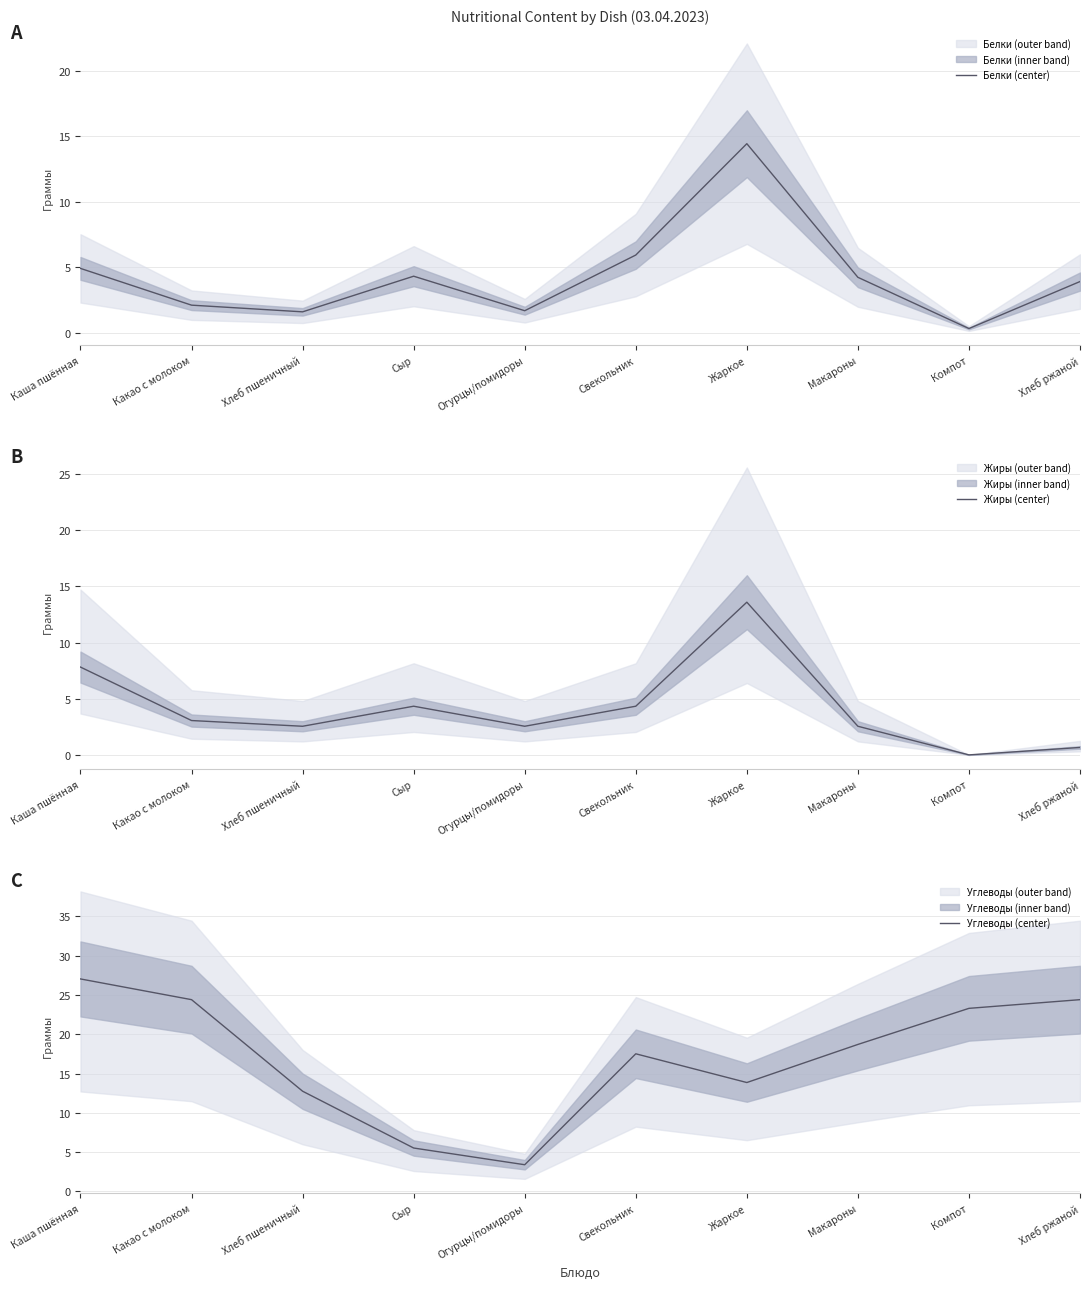

What is the difference between the maximum and minimum values in the Углеводы (center) series?

23.6